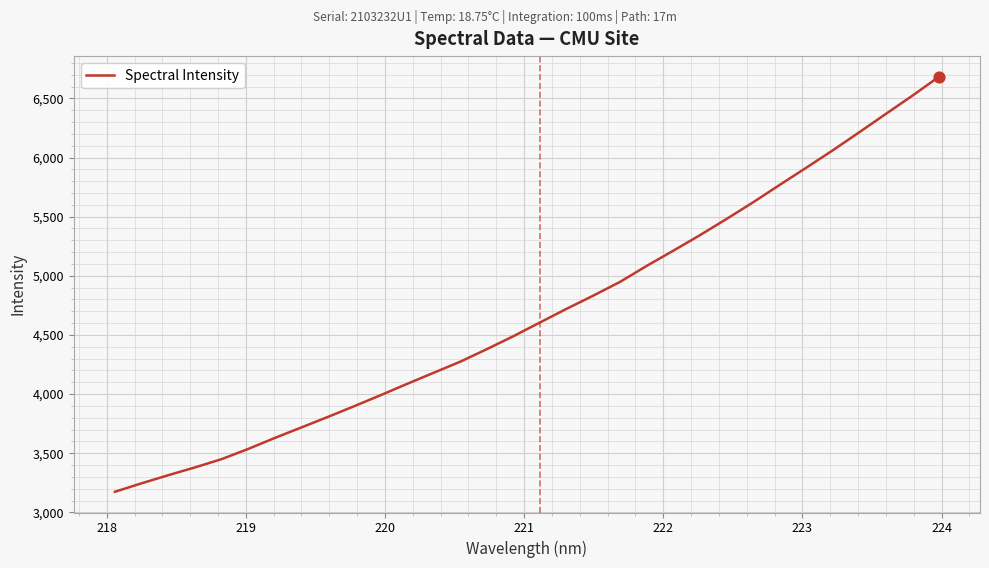

What is the difference between the maximum and minimum values?

3508.0